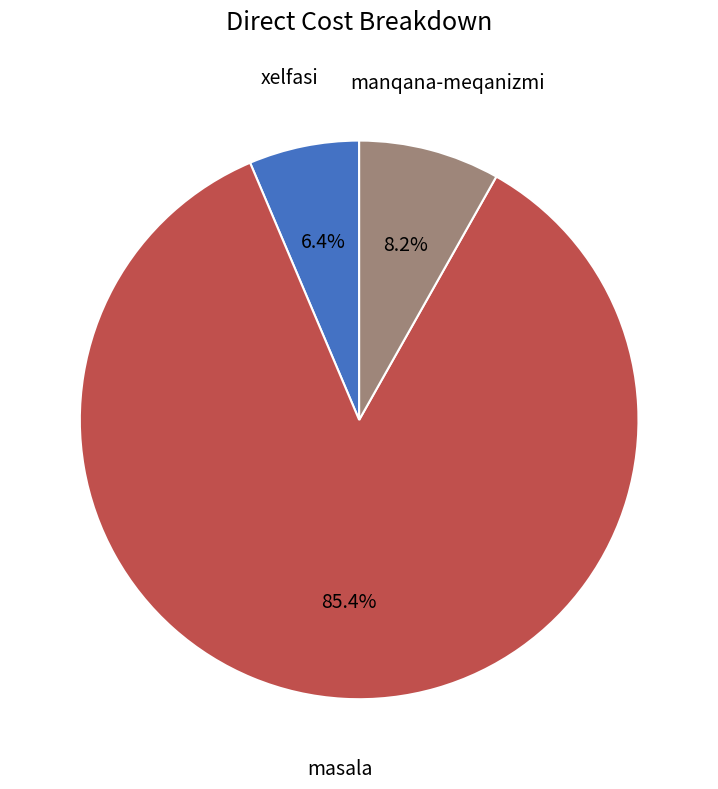

Is there a majority slice in this chart?

Yes